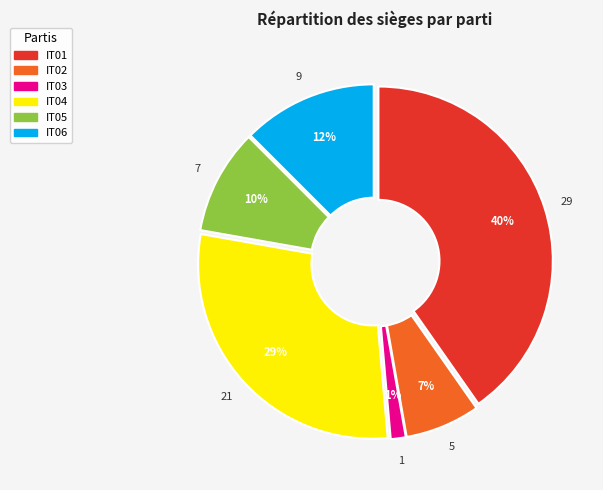

Does any single category account for the majority?

No